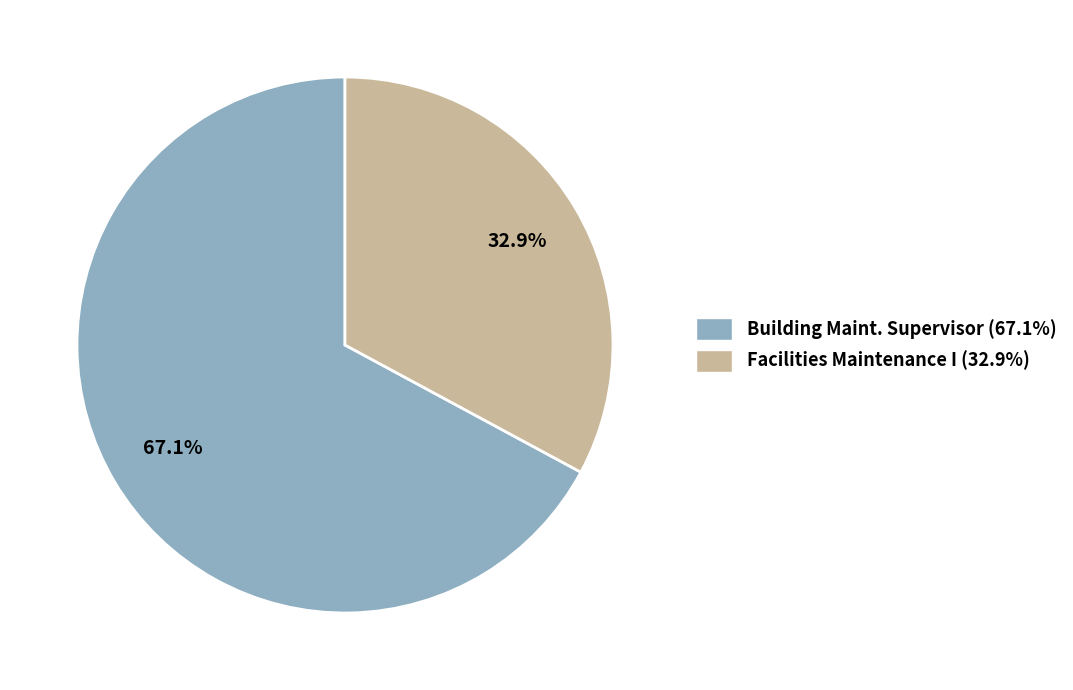

Between Building Maint. Supervisor (67.1%) and Facilities Maintenance I (32.9%), which is larger?

Building Maint. Supervisor (67.1%)